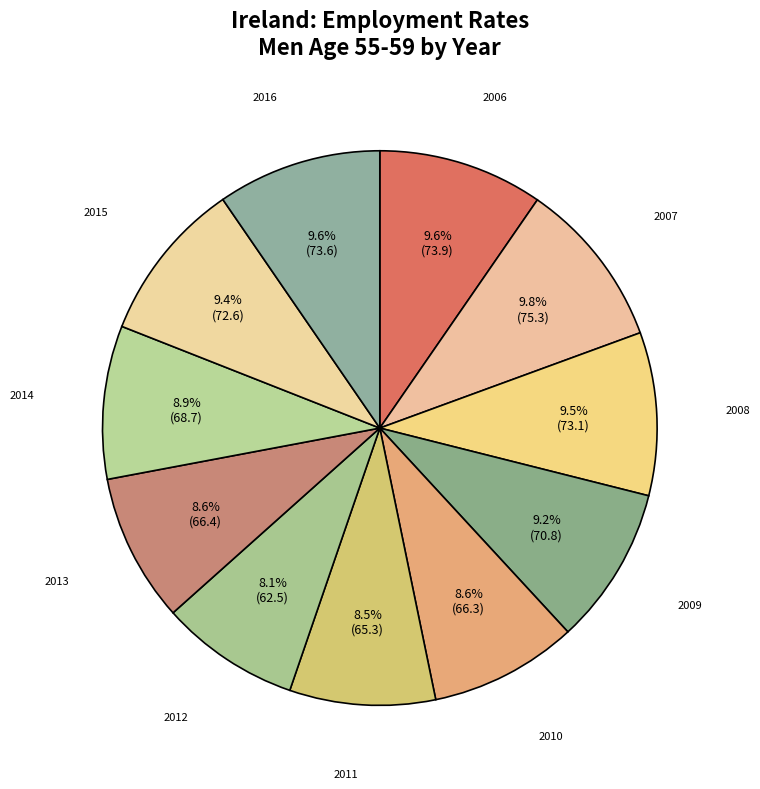

The 2010 slice represents 9% of the pie. True or false?

True